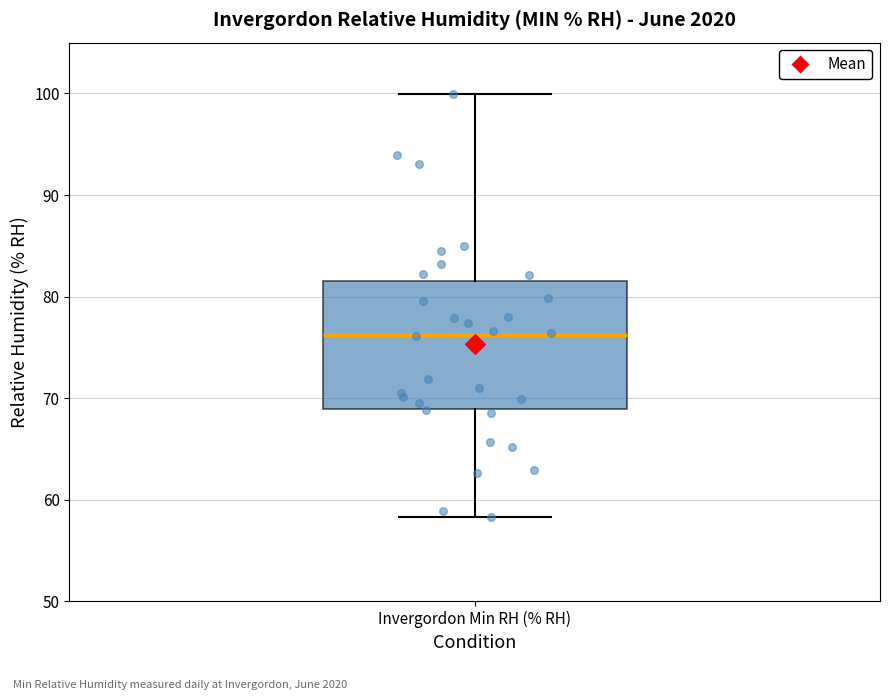

Transcribe this box plot: give where the median line is, the range the box spans, and where the two whiskers end, as read against the y-axis. The values are not printed on the chart, so give them approximately, as read against the axis.

median 76, box 69 to 82, whiskers 58 to 100